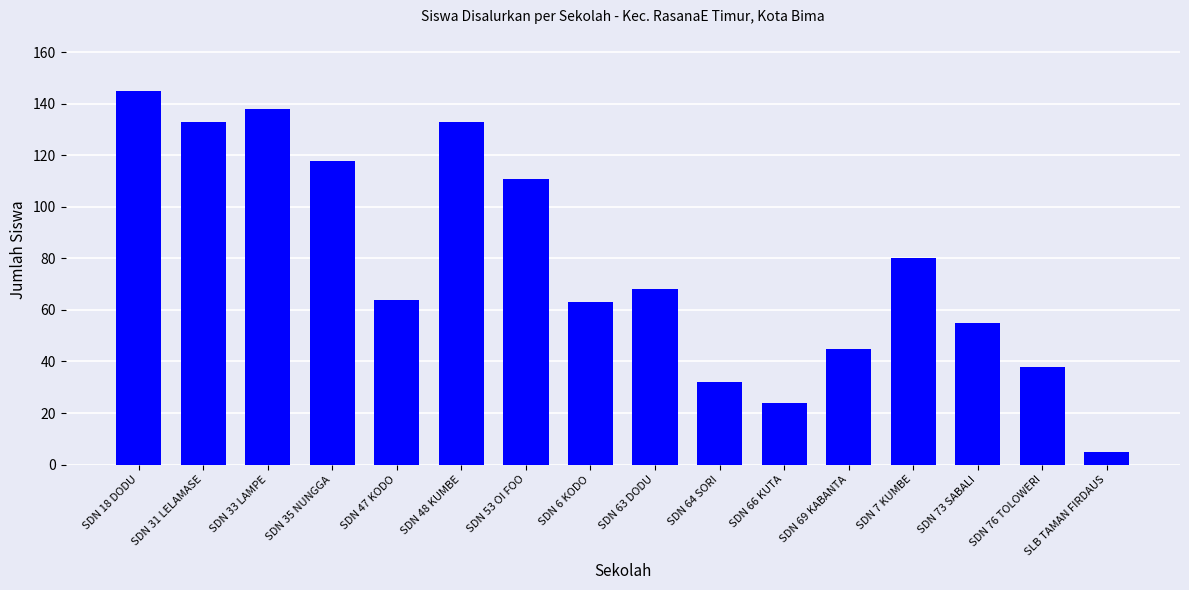

Between SDN 69 KABANTA and SDN 64 SORI, which is larger?

SDN 69 KABANTA